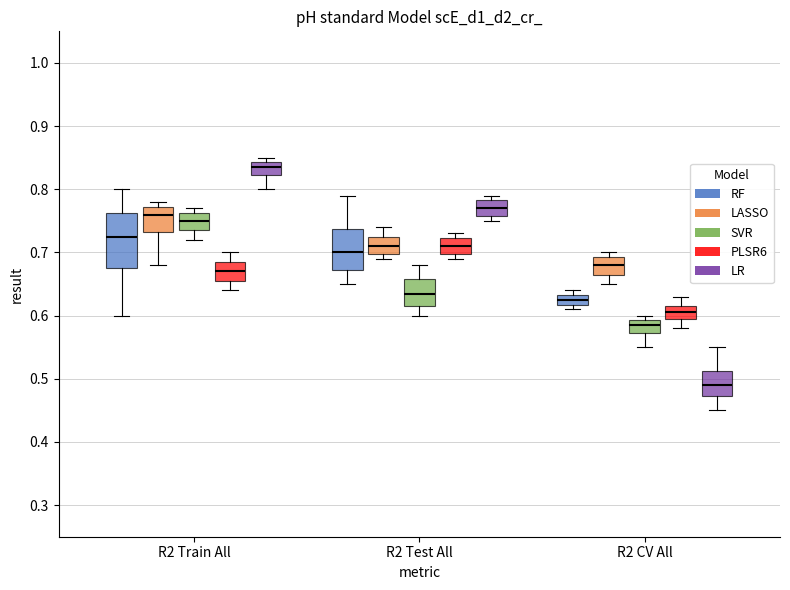

Which box has the lowest median line?

R2 CV All (LR)